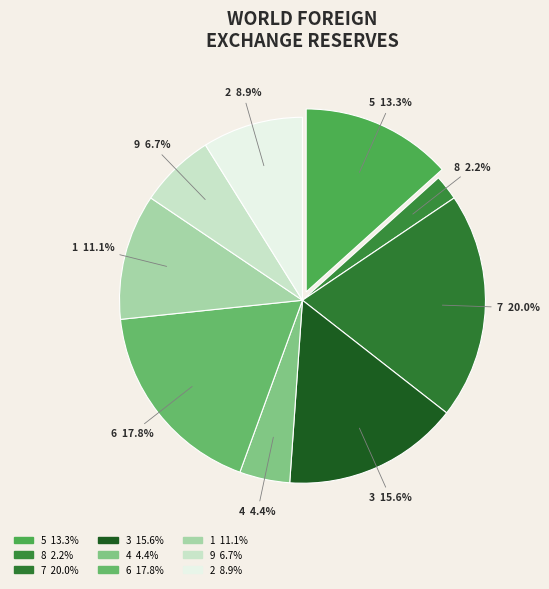

Rank the categories by value from lowest to highest.

8, 4, 9, 2, 1, 5, 3, 6, 7